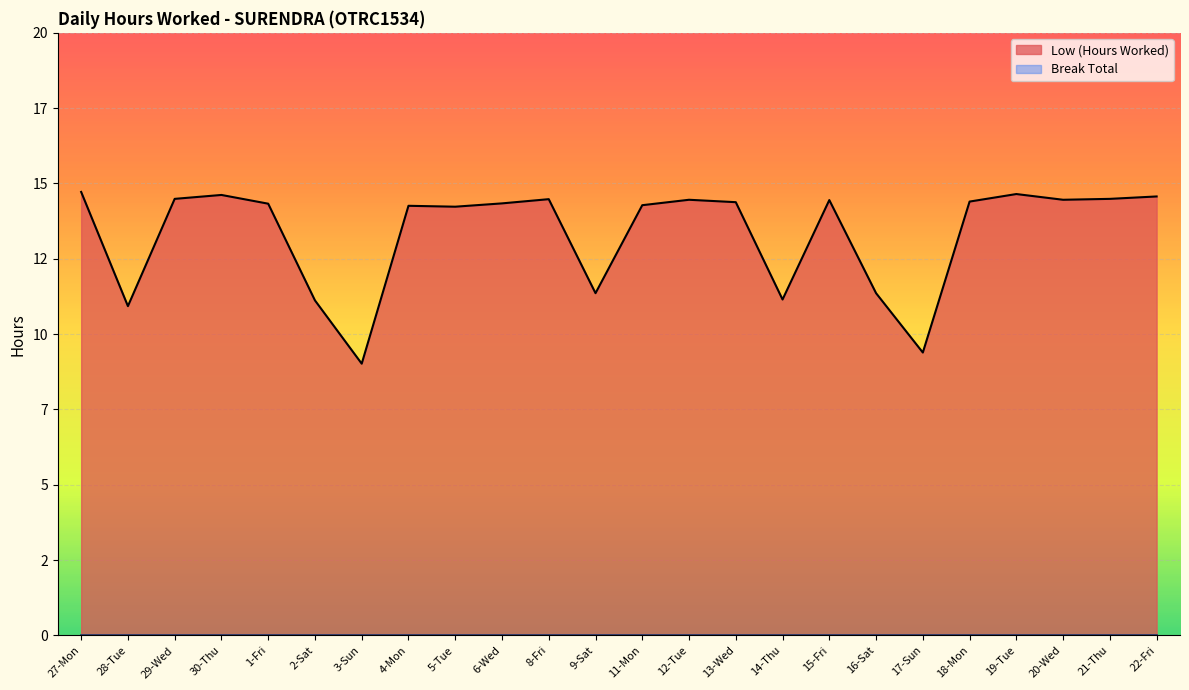

Reading left to right, what are all the values shown in this chart?

14.7	10.9	14.5	14.6	14.3	11.1	9.0	14.3	14.2	14.3	14.5	11.4	14.3	14.5	14.4	11.2	14.4	11.4	9.4	14.4	14.7	14.5	14.5	14.6